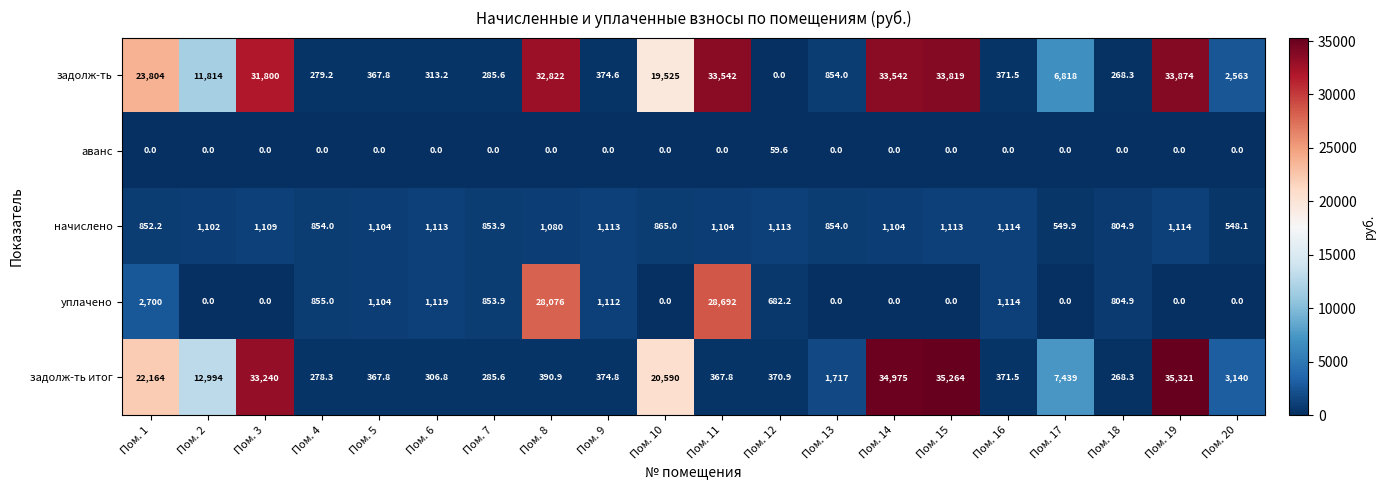

The аванс series shows -22.2 at Пом. 16. True or false?

False